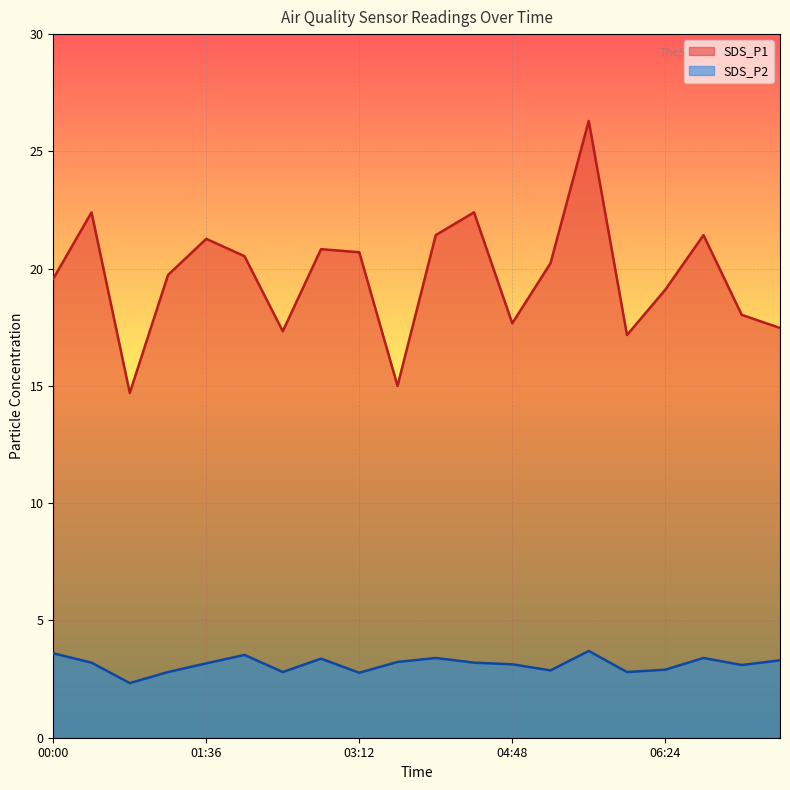

At 01:36, list the series in order from smallest to largest.

SDS_P2, SDS_P1